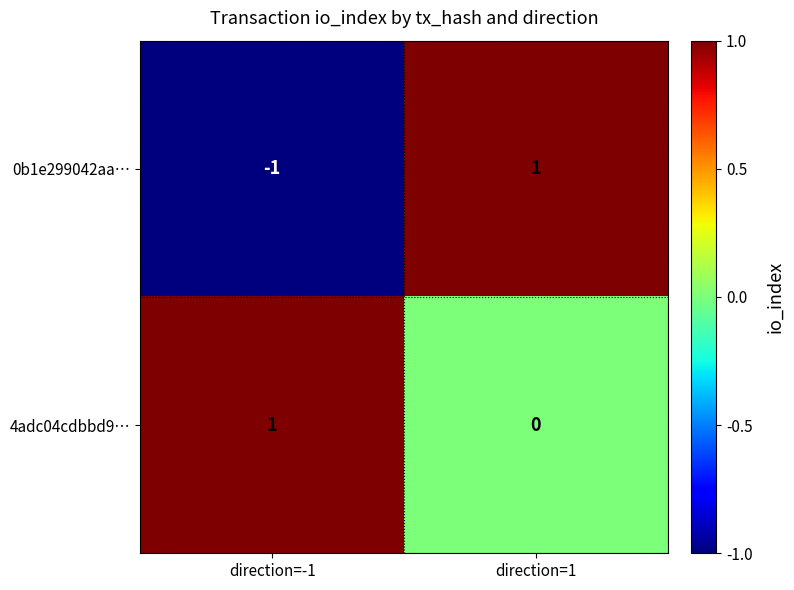

Between direction=-1 and direction=1, which series saw the biggest shift?

0b1e299042aa…